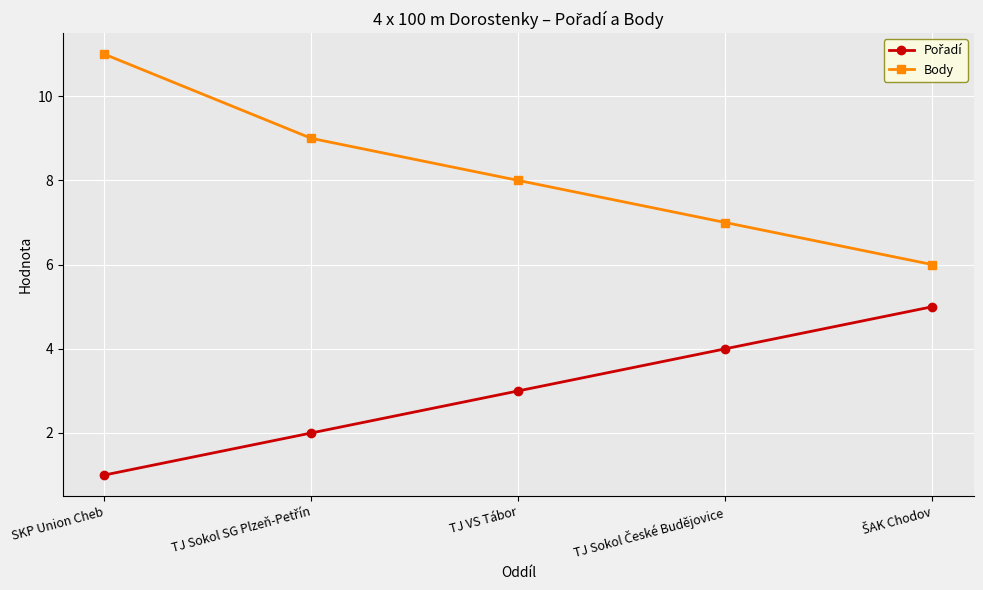

What is the sum of all Body values?

41